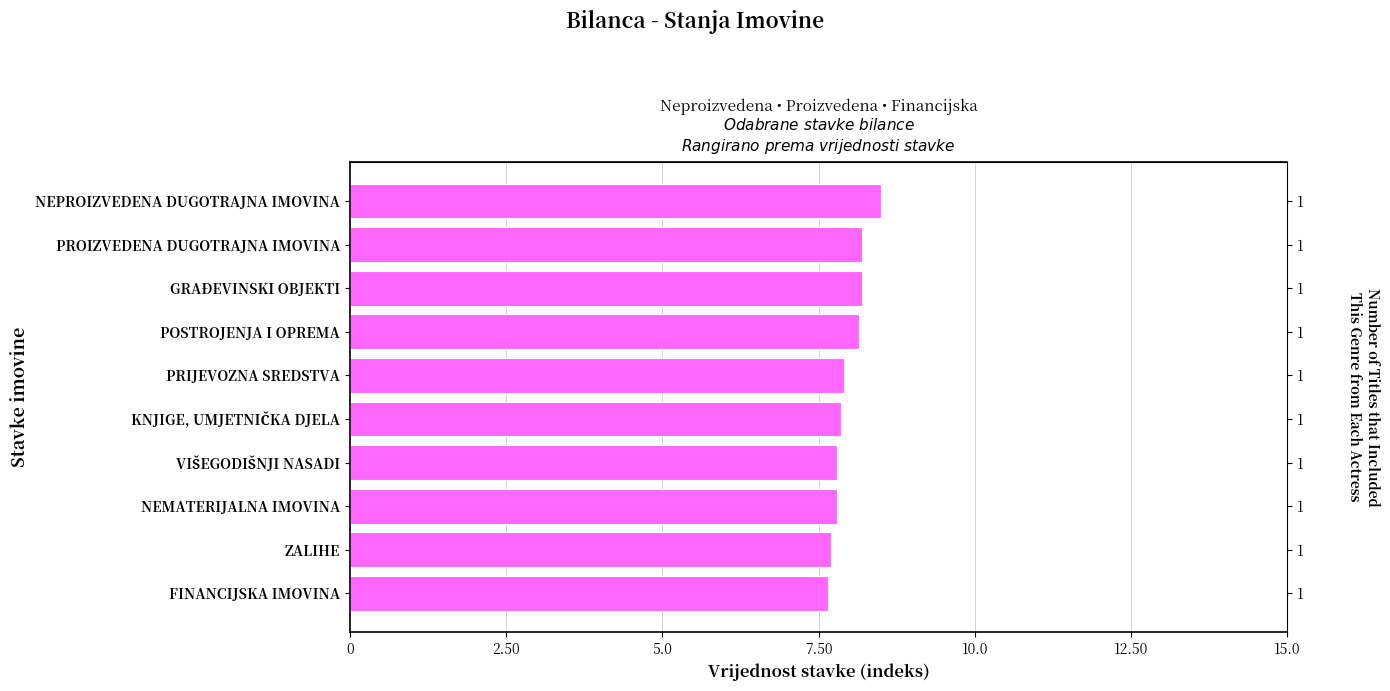

How many values are between 7 and 8?

6